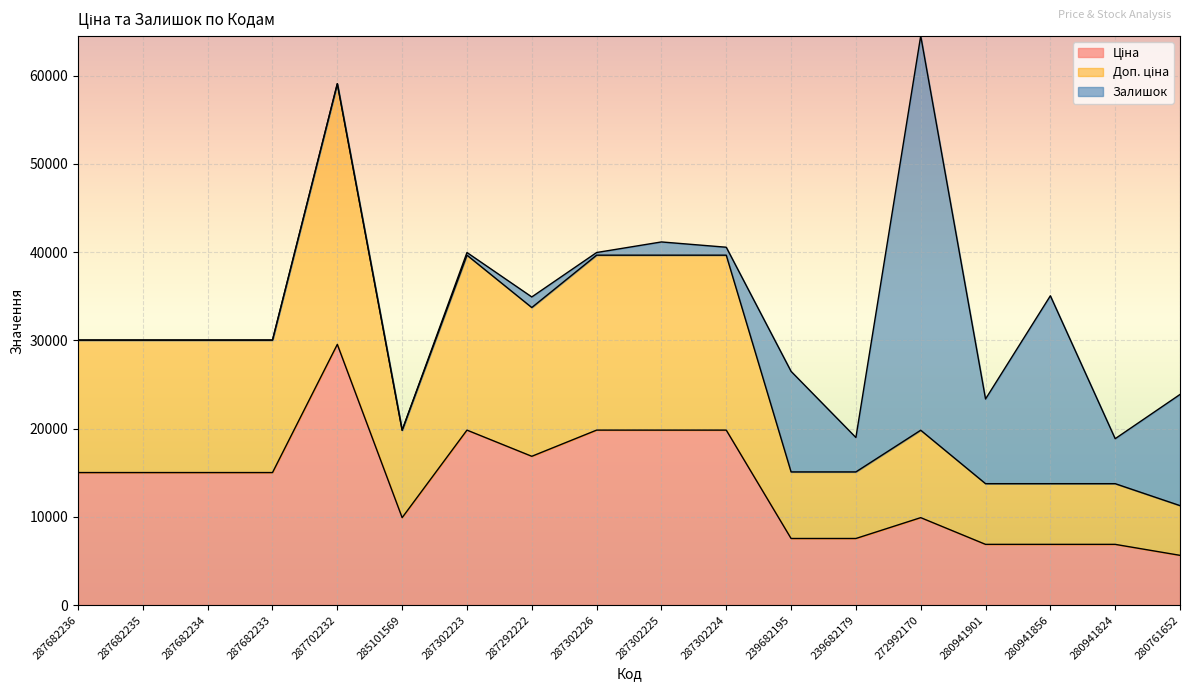

What is the smallest value displayed?

5636.0